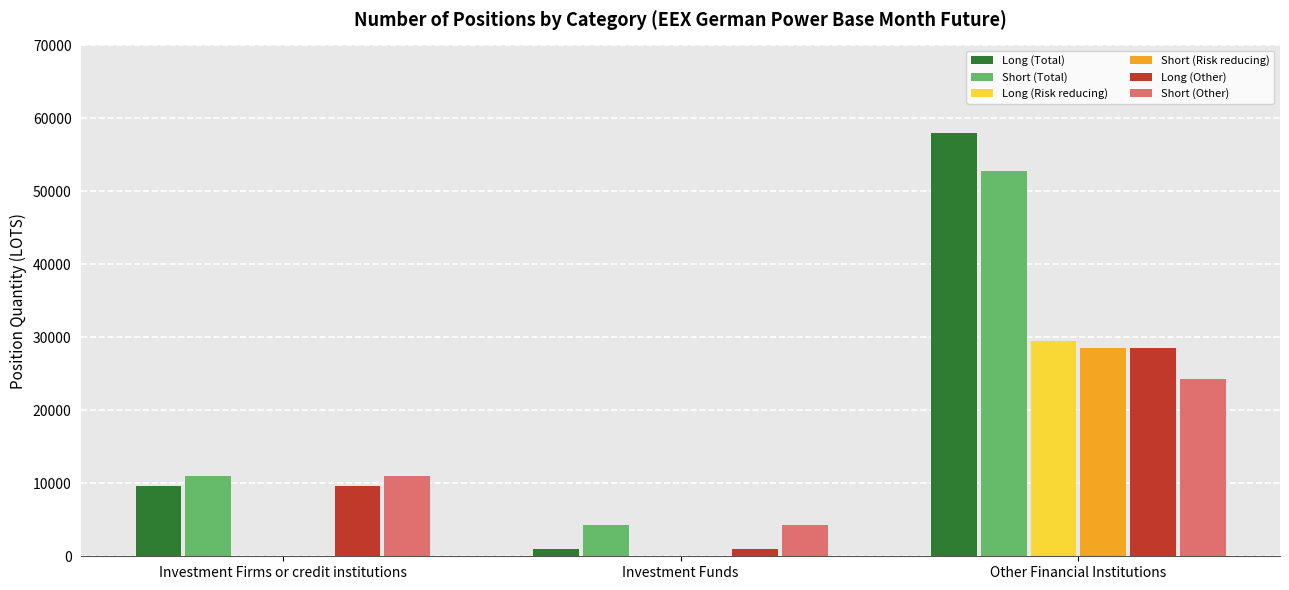

What is the sum of the Long (Other) values at Other Financial Institutions and Investment Funds?

29527.2